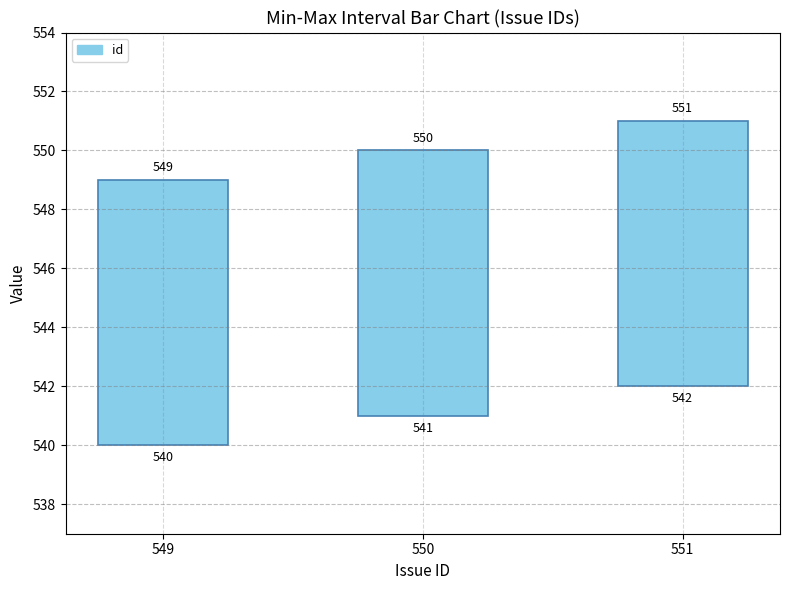

Reading left to right, transcribe all the data shown in this chart.

549	550	551